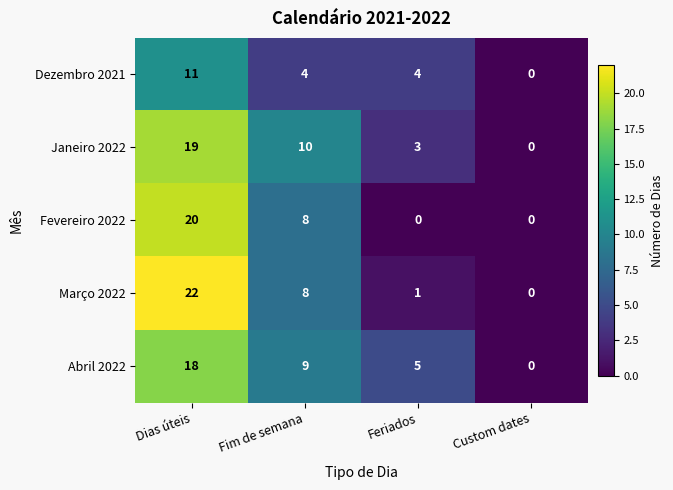

At which category is the sum across all series the highest?

Dias úteis